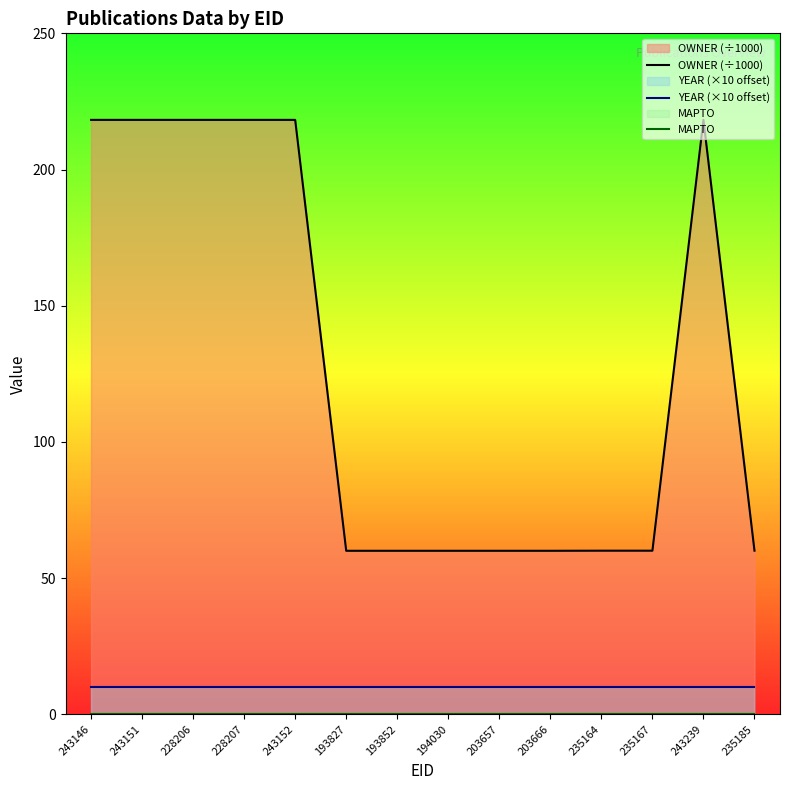

Reading left to right, what are all the values shown in this chart?

OWNER (÷1000): 218.2	218.2	218.2	218.2	218.2	60.0	60.0	60.0	60.0	60.0	60.1	60.1	218.2	60.1
YEAR (×10 offset): 10.0	10.0	10.0	10.0	10.0	10.0	10.0	10.0	10.0	10.0	10.0	10.0	10.0	10.0
MAPTO: 0.0	0.0	0.0	0.0	0.0	0.0	0.0	0.0	0.0	0.0	0.0	0.0	0.0	0.0